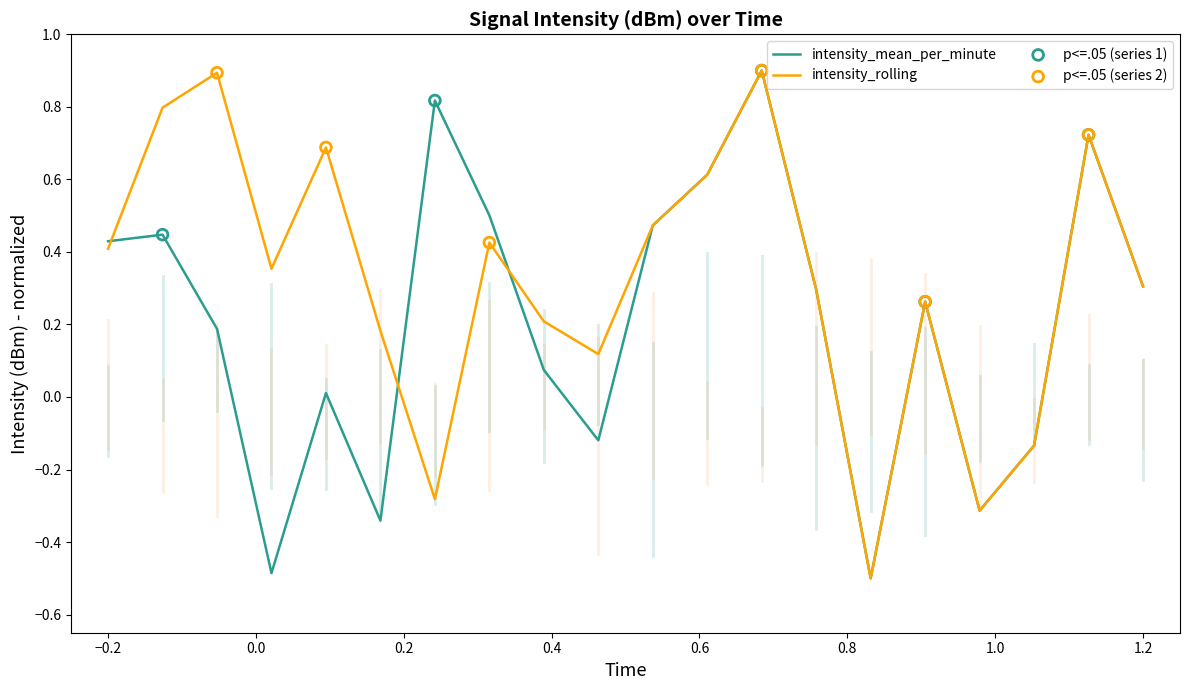

List the series in order of their overall mean, lowest first.

intensity_mean_per_minute, intensity_rolling